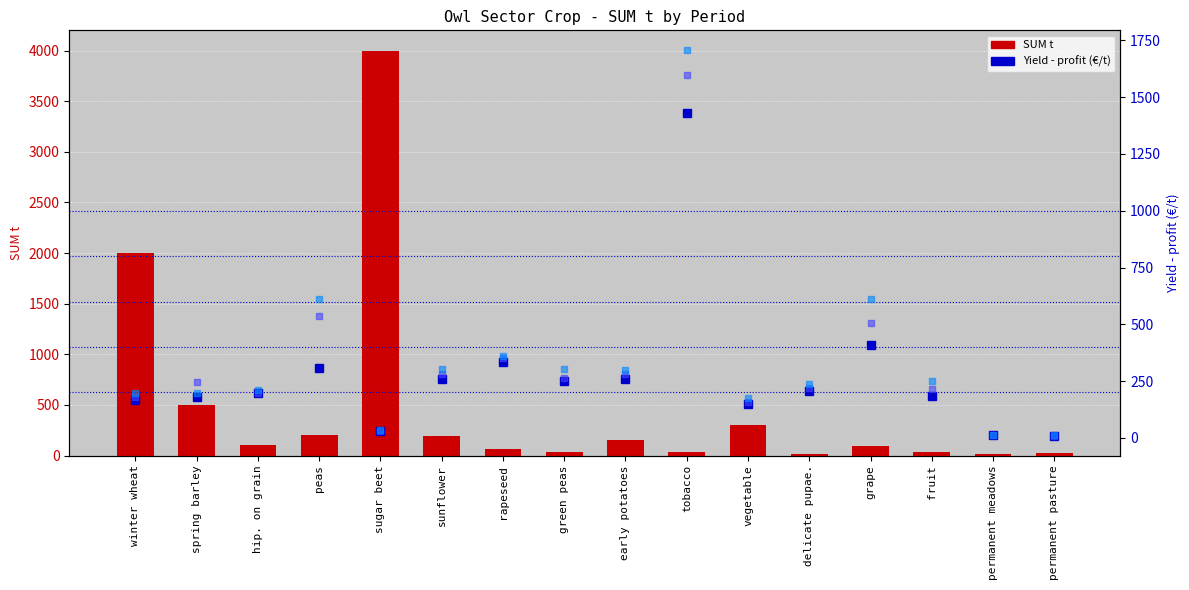

Where does the 1. proposed period Yield (€/t) series first go above 207?

peas